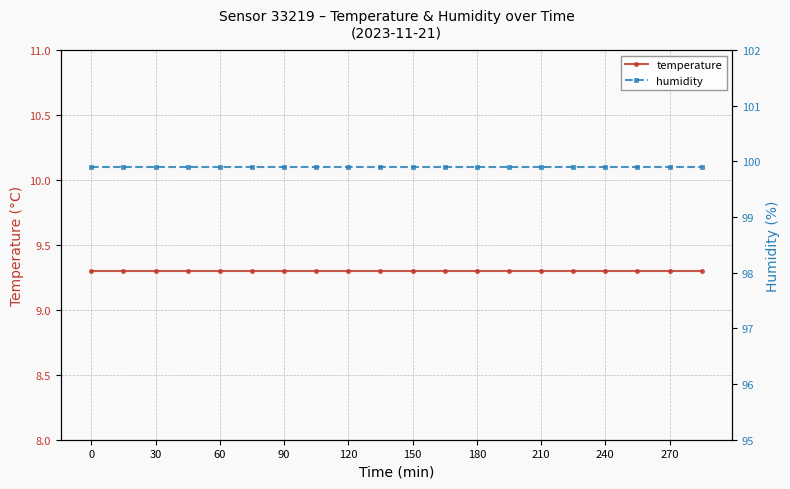

Rank the series by their average value, from lowest to highest.

temperature, humidity